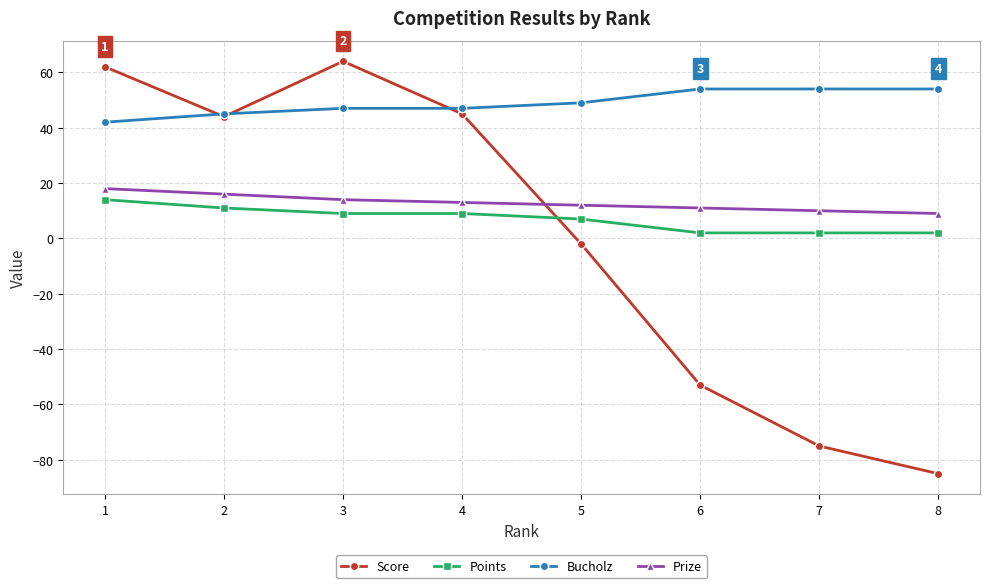

What is the highest value of the Prize series?

18